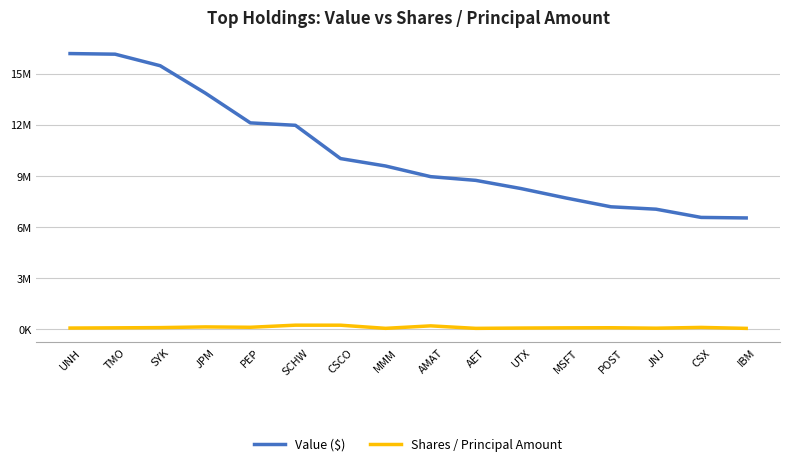

At how many categories does at least one series exceed 3694974?

16